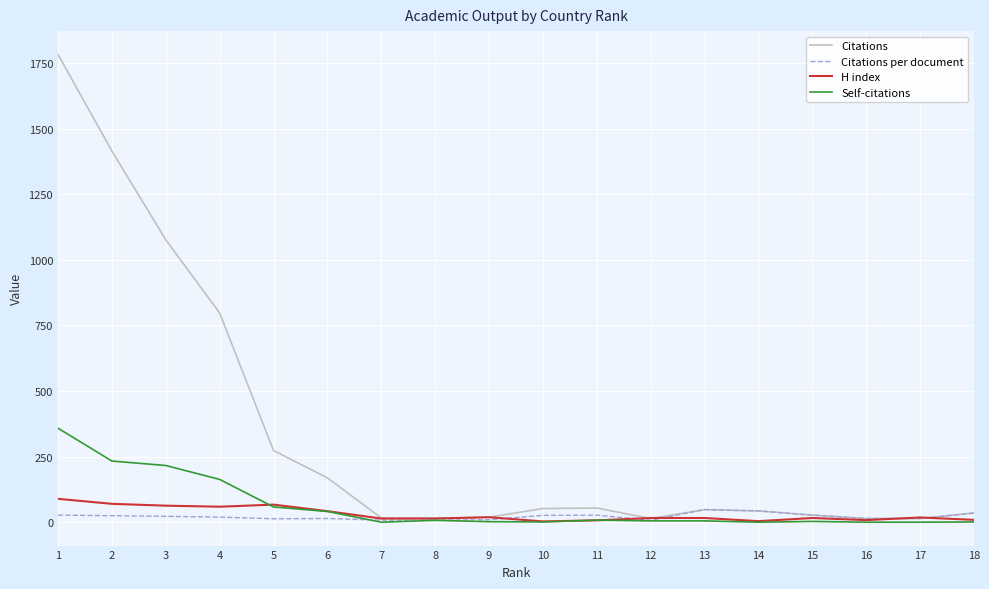

At which category is the sum across all series the highest?

1